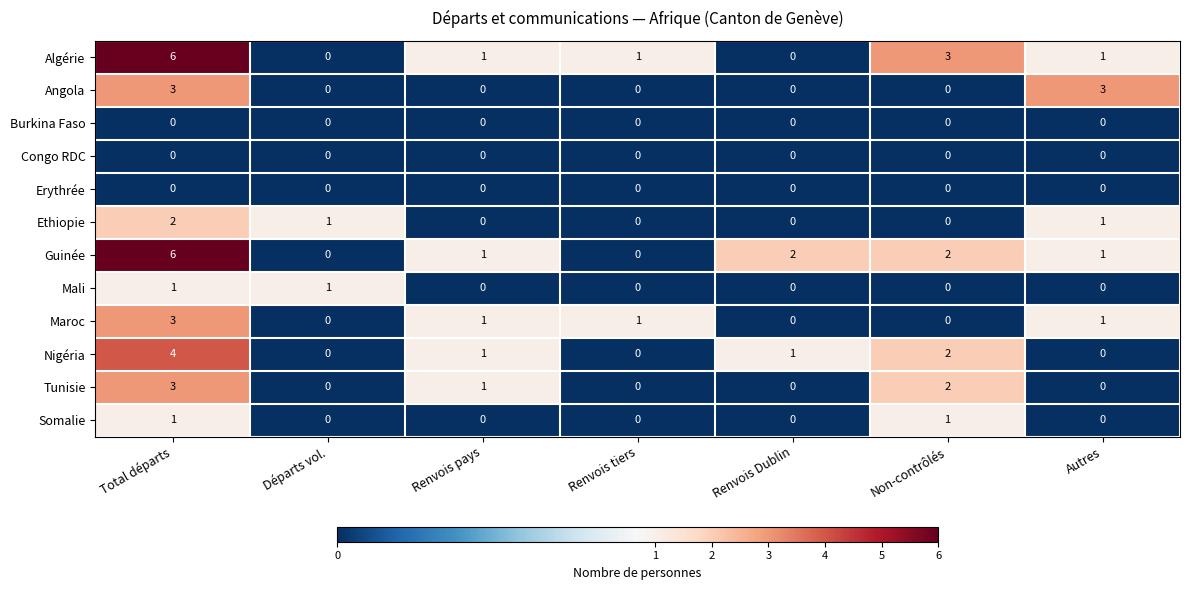

What is the total value across all series at Total départs?

29